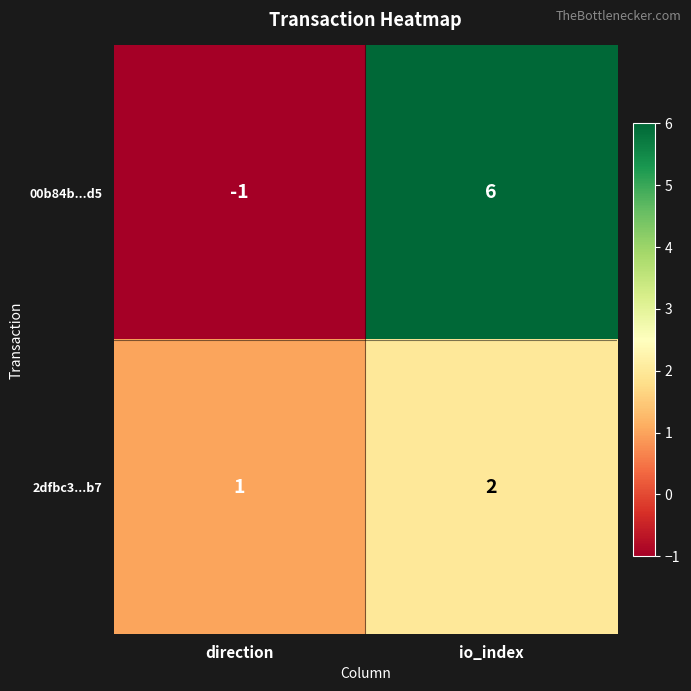

At io_index, list the series in order from smallest to largest.

2dfbc3...b7, 00b84b...d5